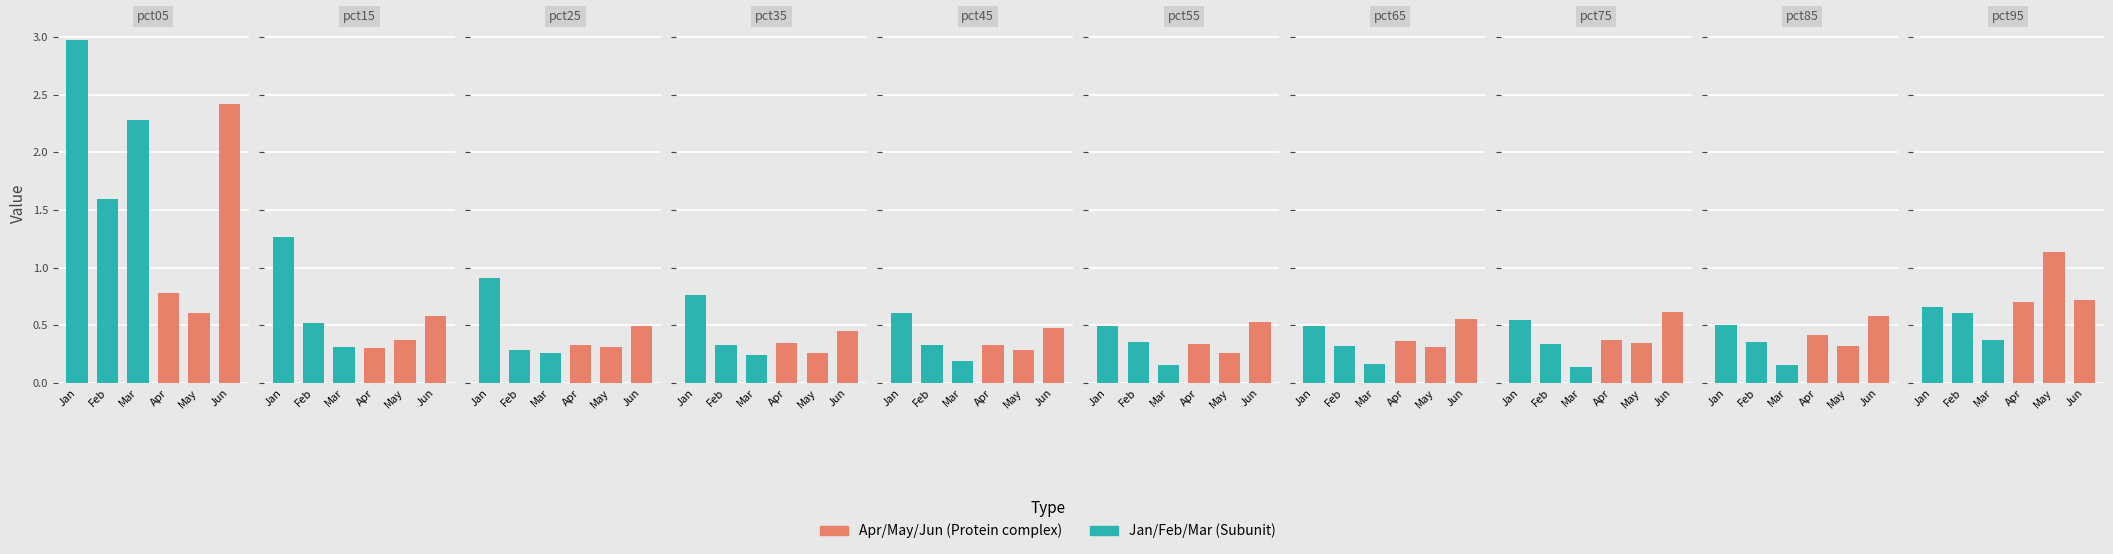

Is it true that Mar equals 0.2 at pct75?

False